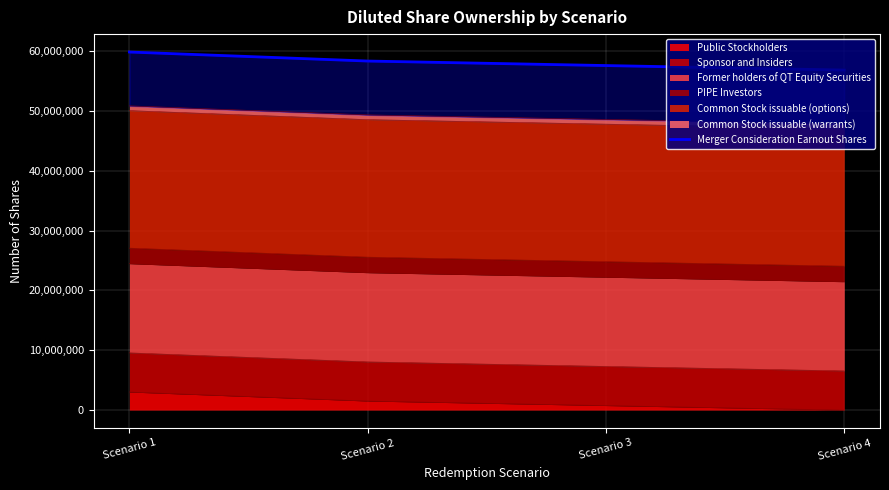

What value does the data have at Scenario 1?

59878497